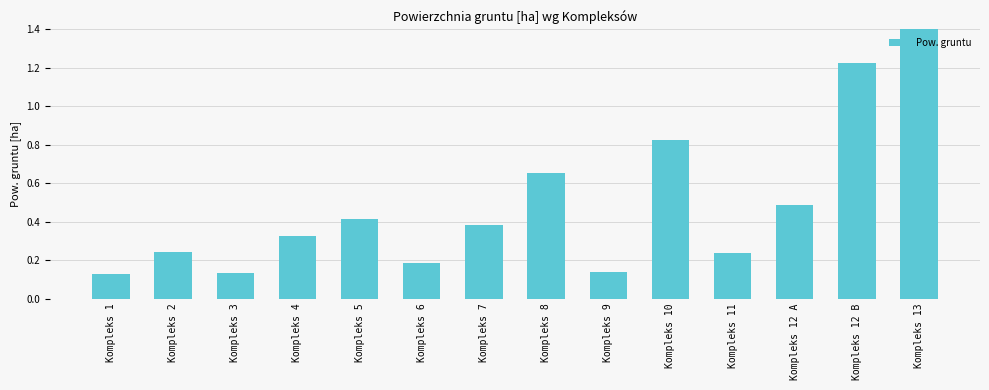

What is the value of the 3rd bar from the left?

0.1